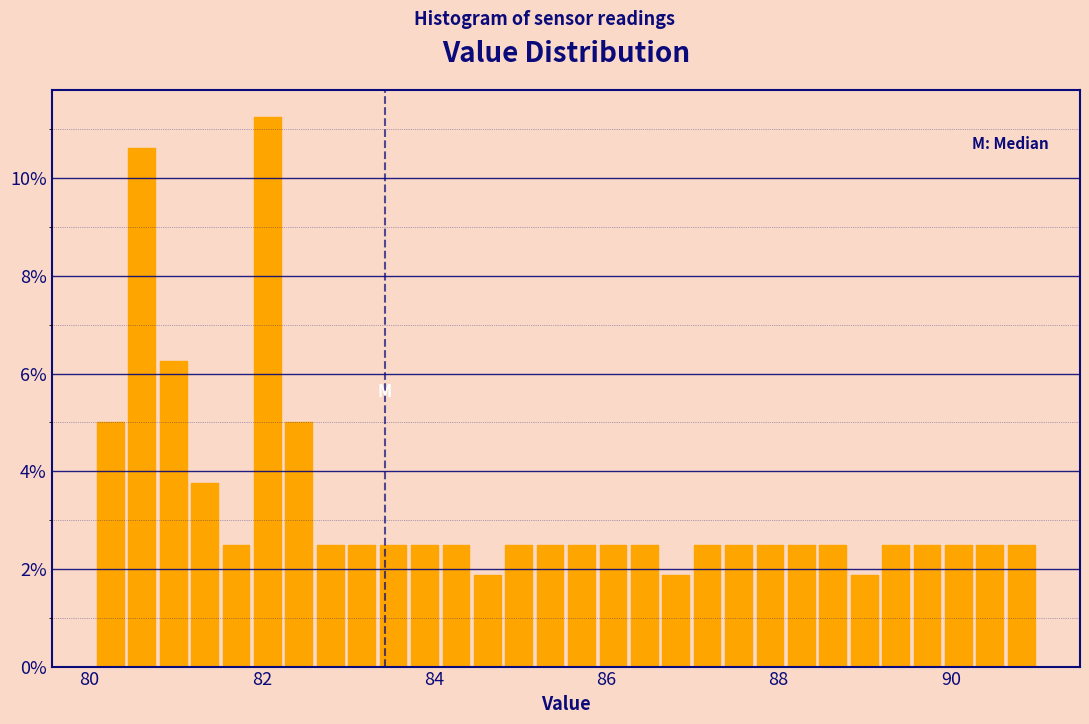

Read against the x-axis, roughly where is the centre of the tallest bar?

82.0